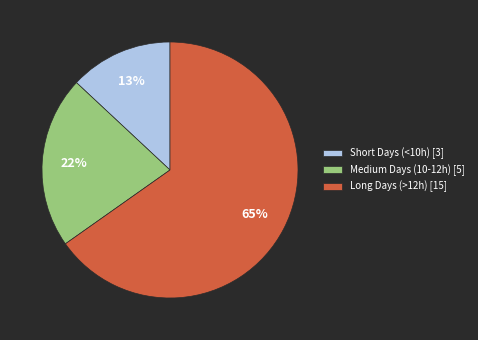

Which has a higher value, Long Days (>12h) [15] or Medium Days (10-12h) [5]?

Long Days (>12h) [15]